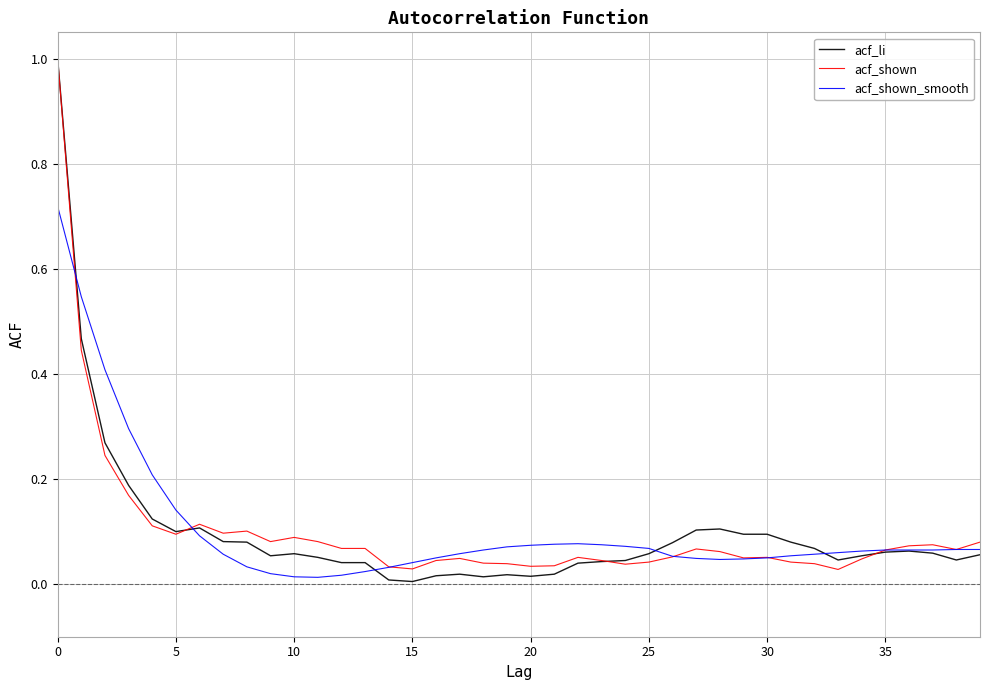

At how many categories does at least one series exceed 0?

40